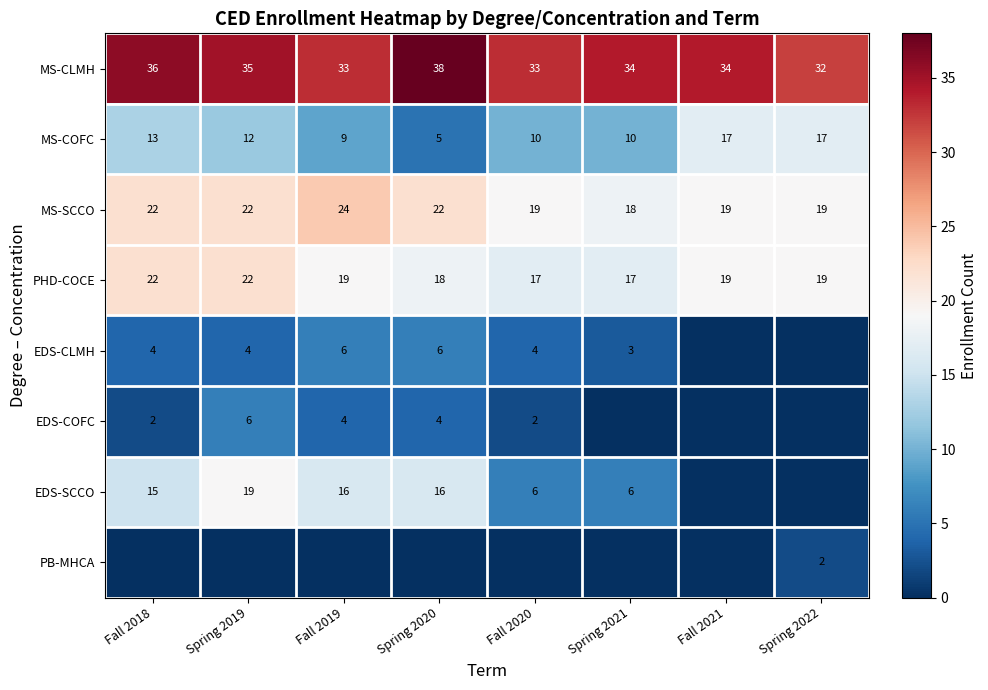

What is the spread (max minus min) of values at Spring 2021?

34